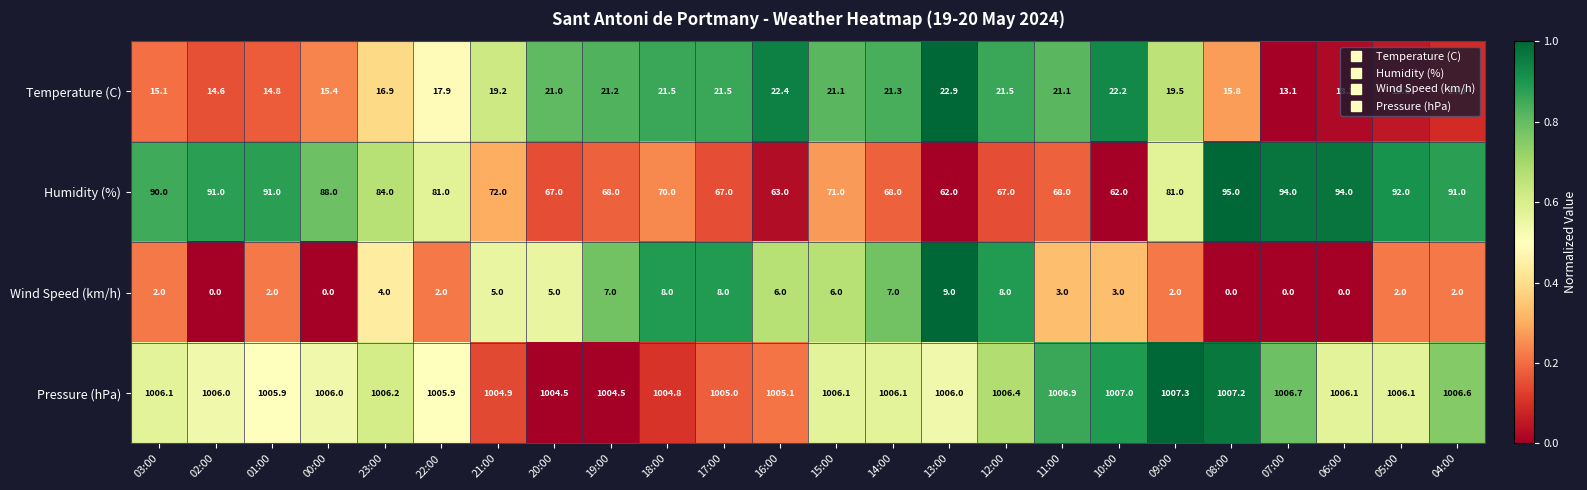

What is the spread (max minus min) of values at 09:00?

1005.3